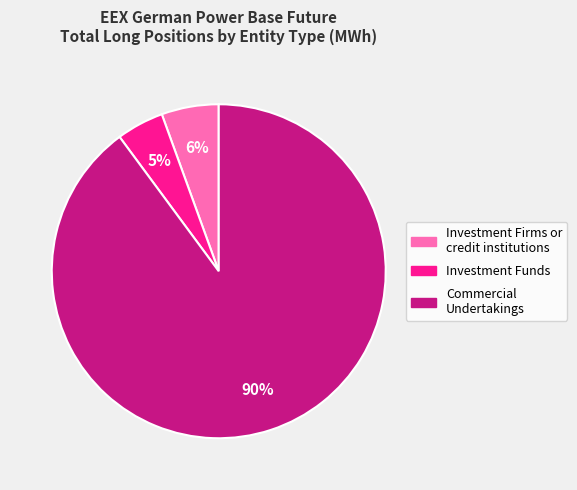

Do Investment Funds and Commercial Undertakings together represent more than half of the pie?

Yes